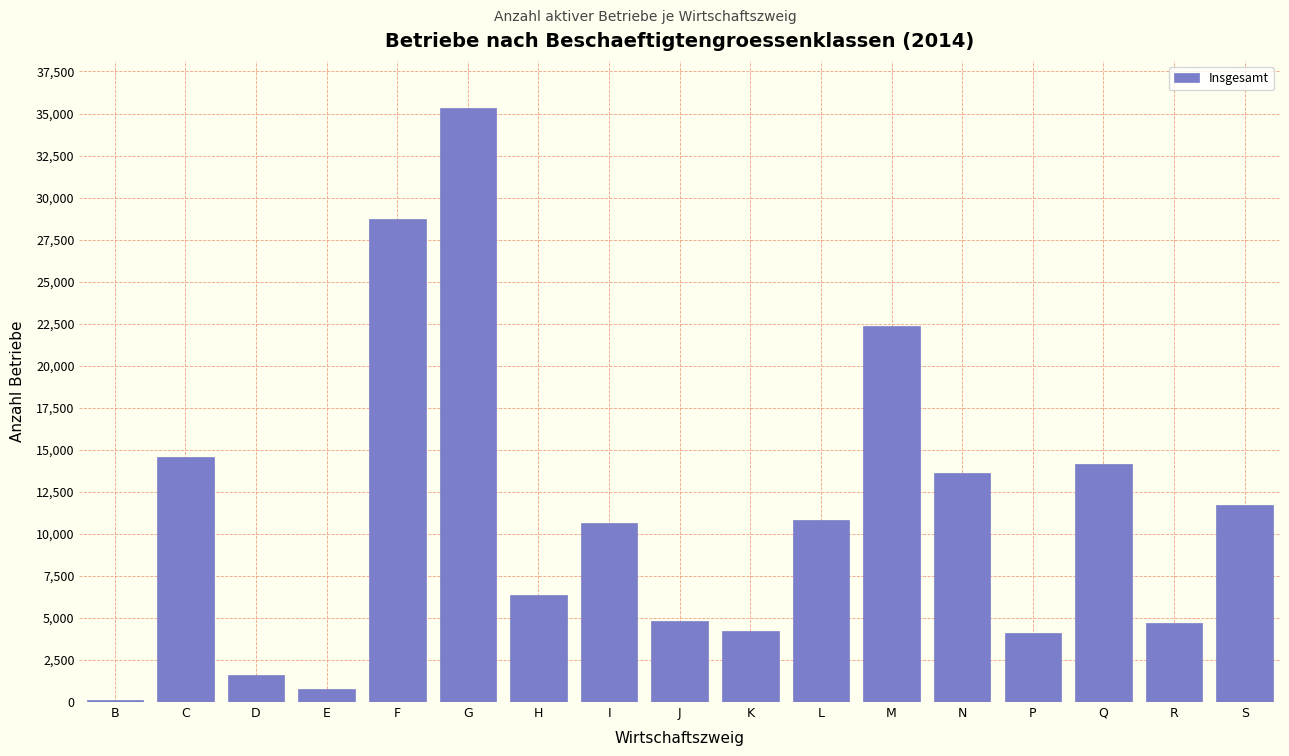

The value at S is 16113. True or false?

False